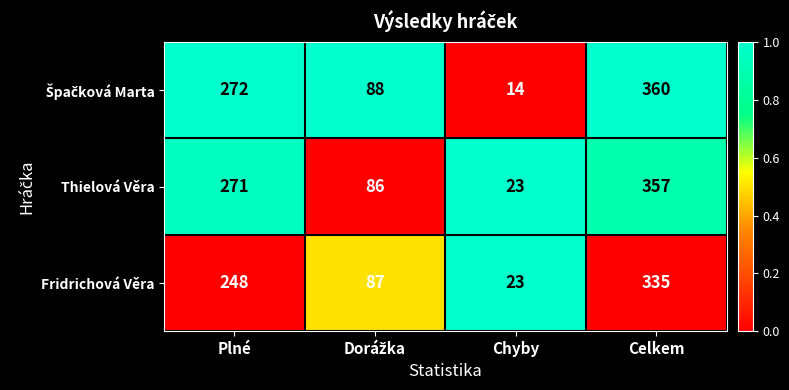

Where is Thielová Věra nearest to the value 190?

Plné